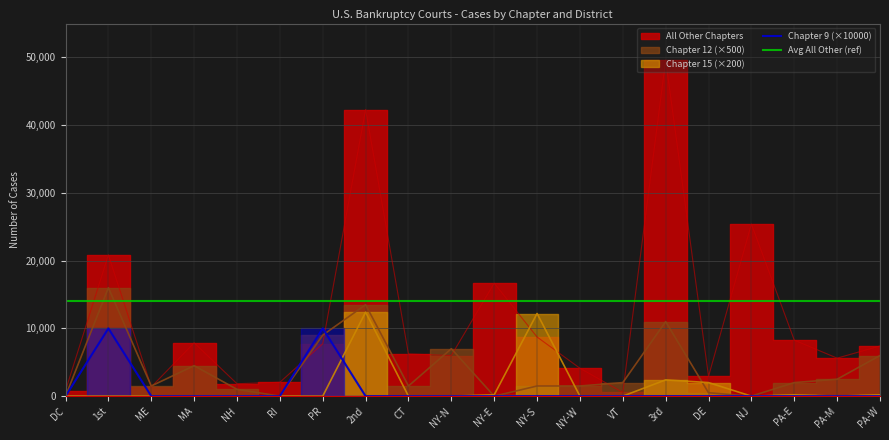

Where is All Other Chapters nearest to the value 25085?

NJ